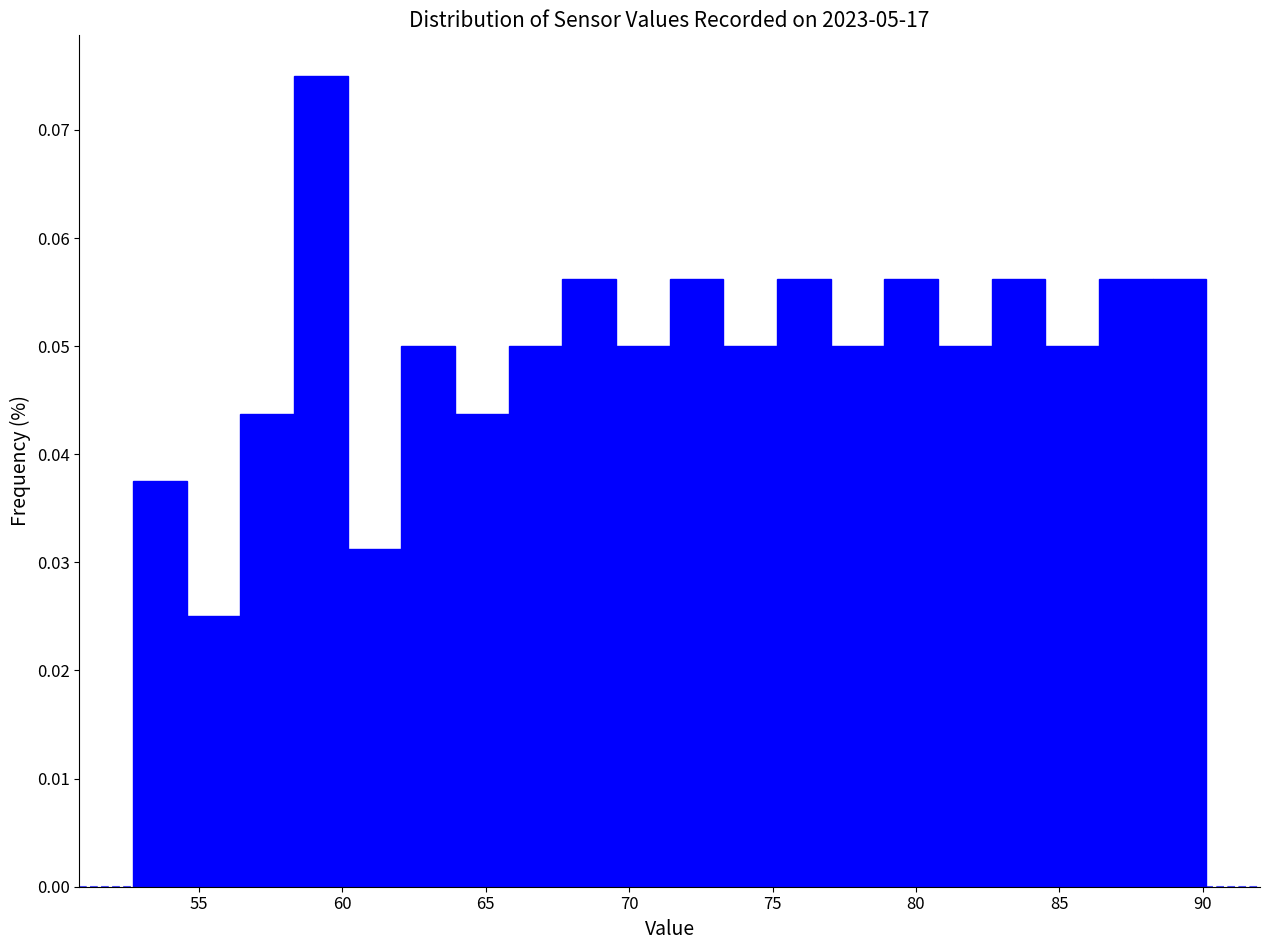

Read against the x-axis, roughly where is the centre of the tallest bar?

59.0